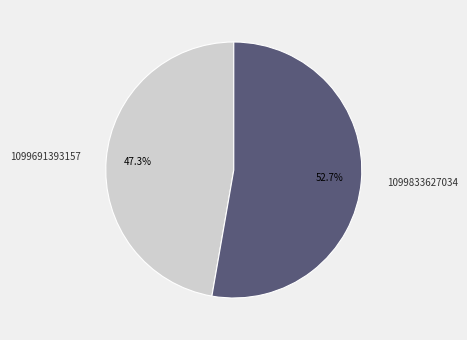

Is it true that 1099691393157 is 39% of the pie?

False